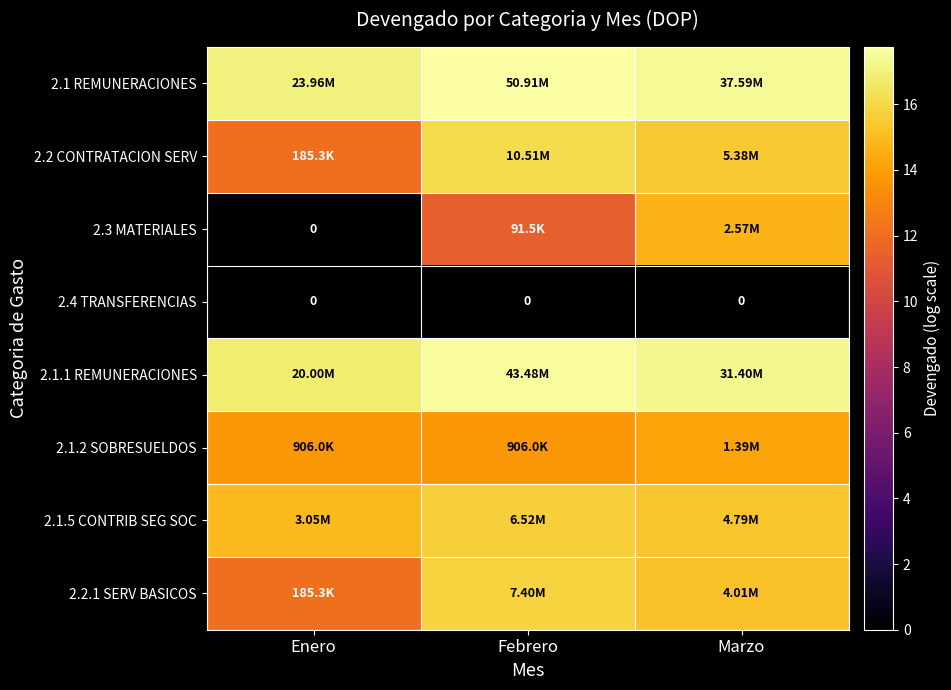

Which series has the largest total across all categories?

2.1 REMUNERACIONES